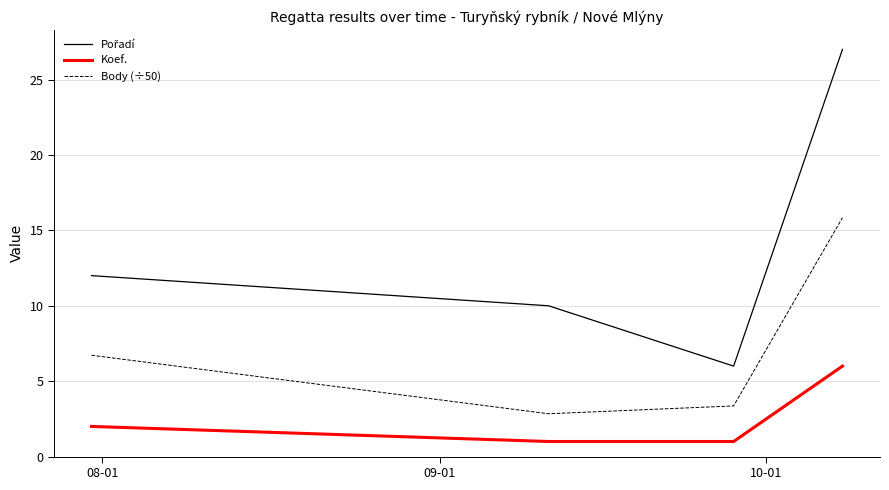

What is the lowest value of the Body (÷50) series?

2.8